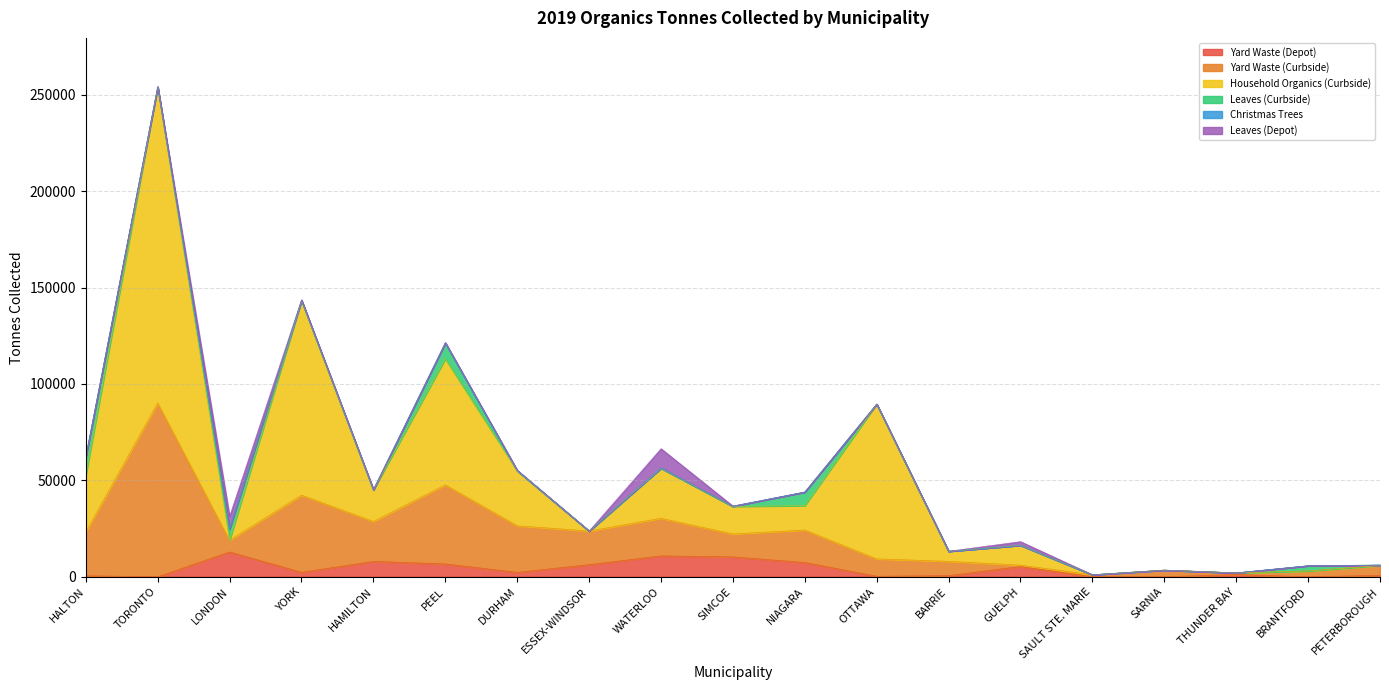

Which series has the widest spread of values?

Household Organics (Curbside)